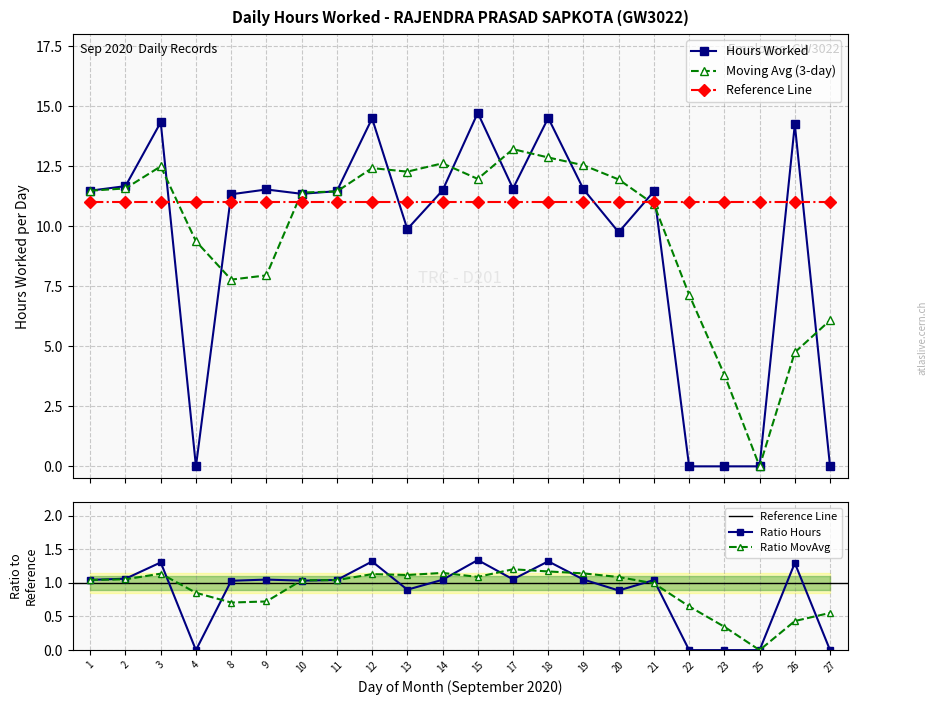

Read the Hours Worked value at 26.

14.2